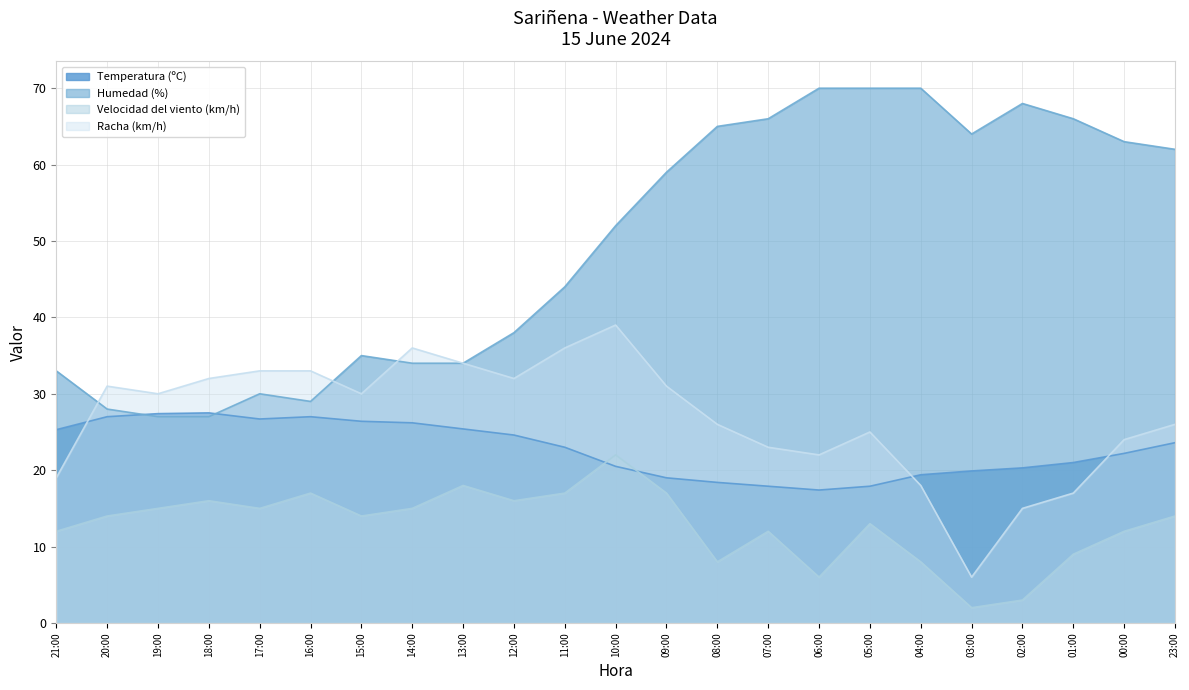

Reading left to right, transcribe all the data shown in this chart.

Temperatura (ºC): 25.3	27.0	27.4	27.5	26.7	27.0	26.4	26.2	25.4	24.6	23.0	20.5	19.0	18.4	17.9	17.4	17.9	19.4	19.9	20.3	21.0	22.2	23.6
Humedad (%): 33.0	28.0	27.0	27.0	30.0	29.0	35.0	34.0	34.0	38.0	44.0	52.0	59.0	65.0	66.0	70.0	70.0	70.0	64.0	68.0	66.0	63.0	62.0
Velocidad del viento (km/h): 12.0	14.0	15.0	16.0	15.0	17.0	14.0	15.0	18.0	16.0	17.0	22.0	17.0	8.0	12.0	6.0	13.0	8.0	2.0	3.0	9.0	12.0	14.0
Racha (km/h): 19.0	31.0	30.0	32.0	33.0	33.0	30.0	36.0	34.0	32.0	36.0	39.0	31.0	26.0	23.0	22.0	25.0	18.0	6.0	15.0	17.0	24.0	26.0